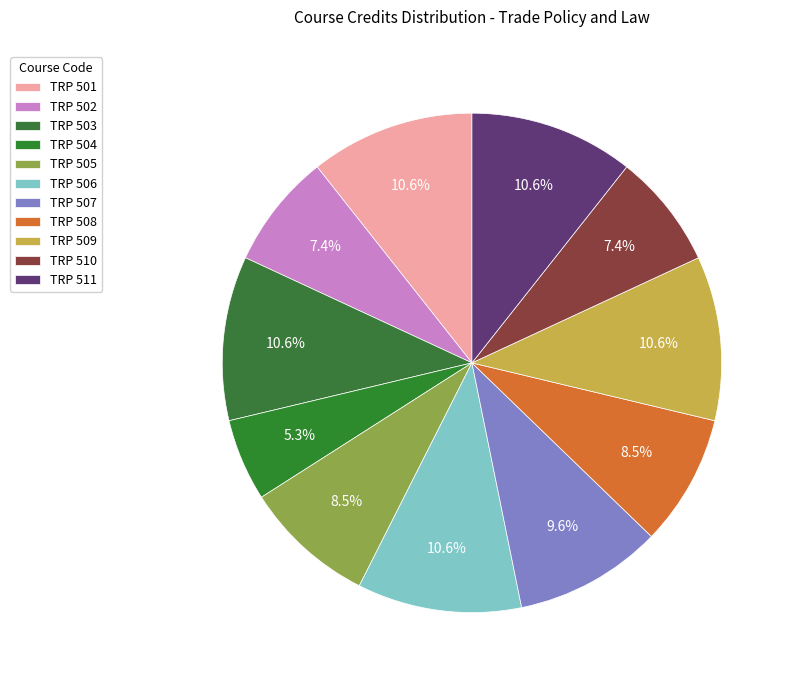

Which category has the smallest portion of the pie?

TRP 504